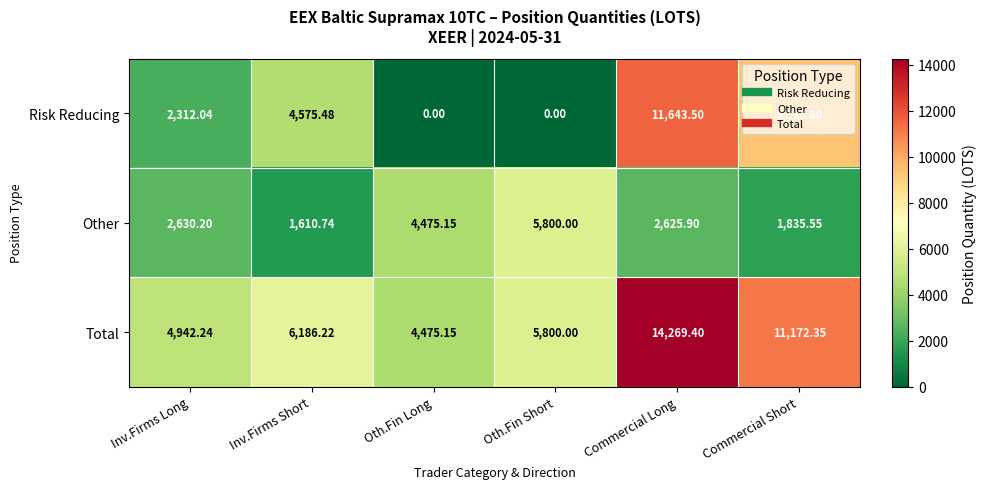

What is the spread (max minus min) of values at Commercial Short?

9336.8